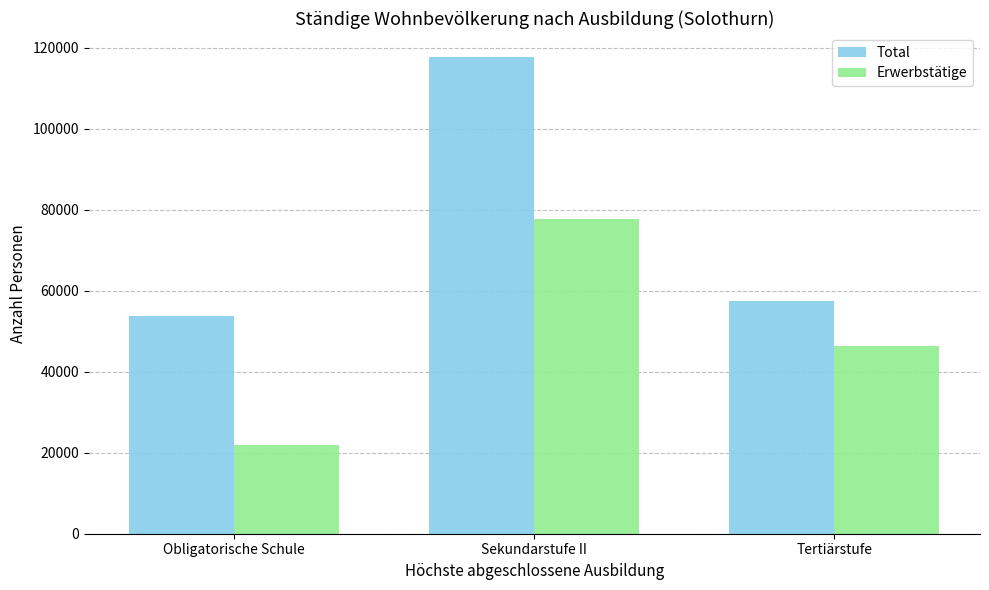

What is the minimum value for Erwerbstätige?

21983.8